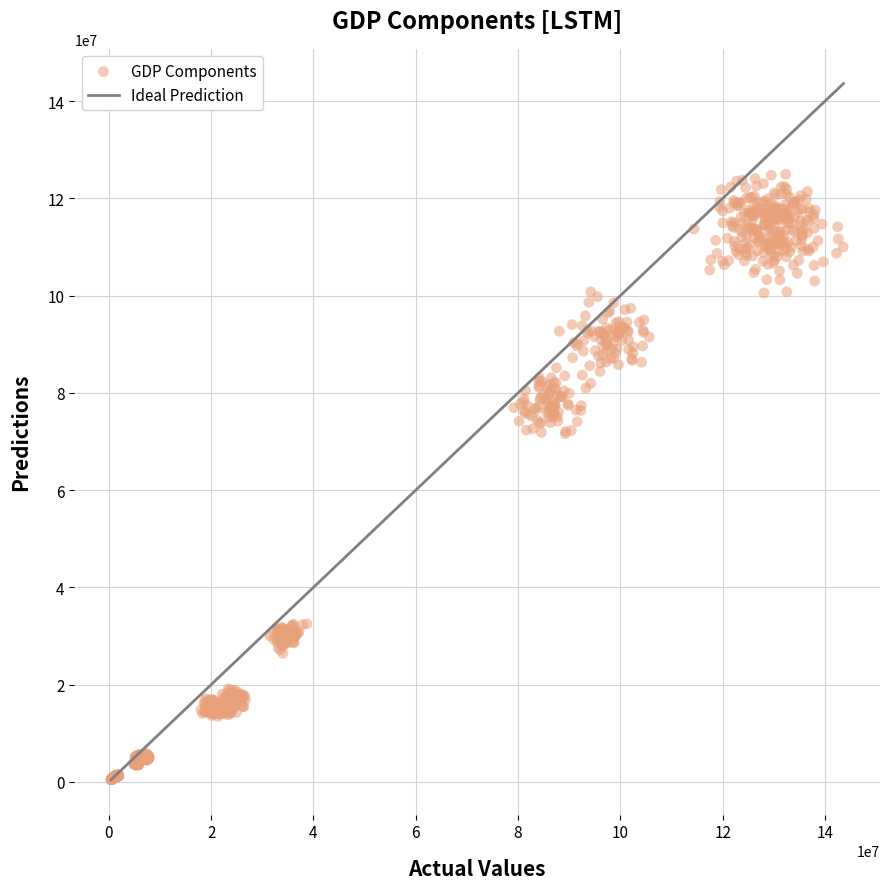

What is the range of Y values (max minus min)?

124586257.7